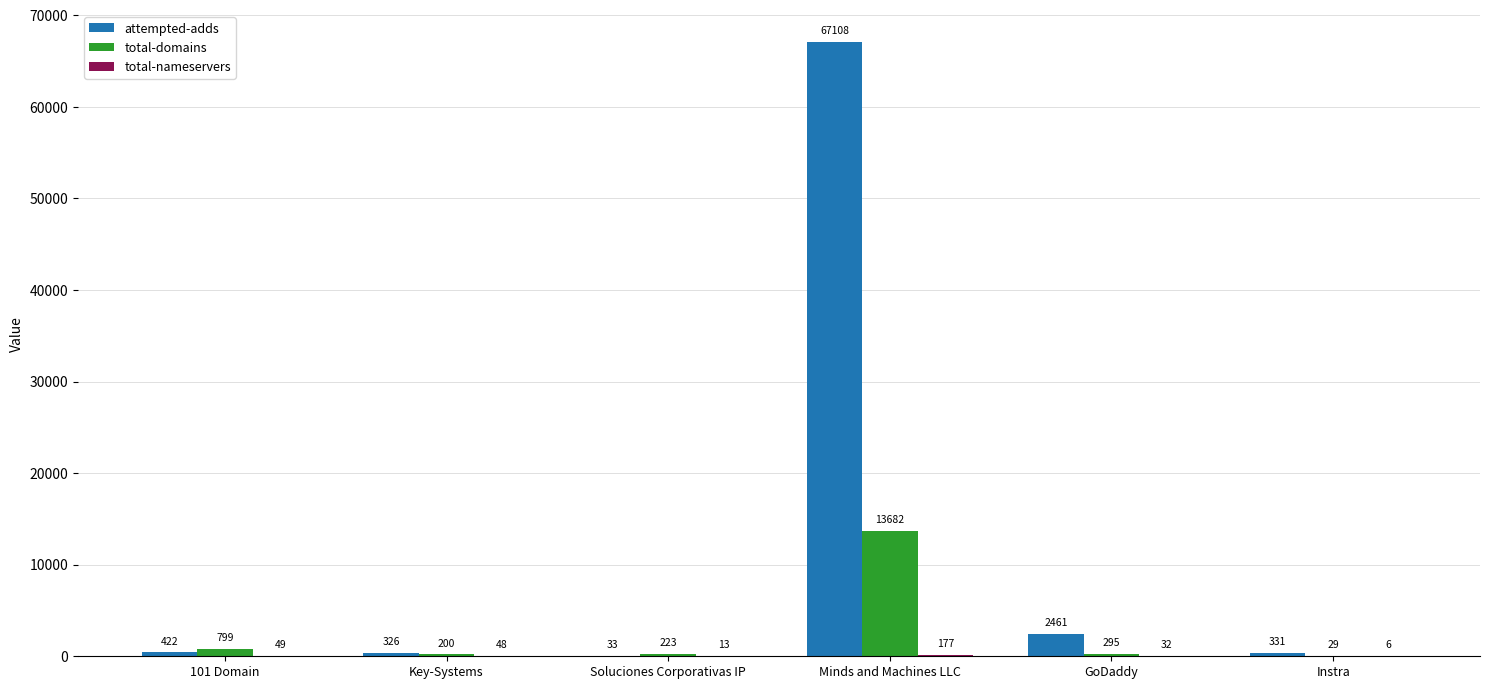

Does the chart contain stacked bars?

No